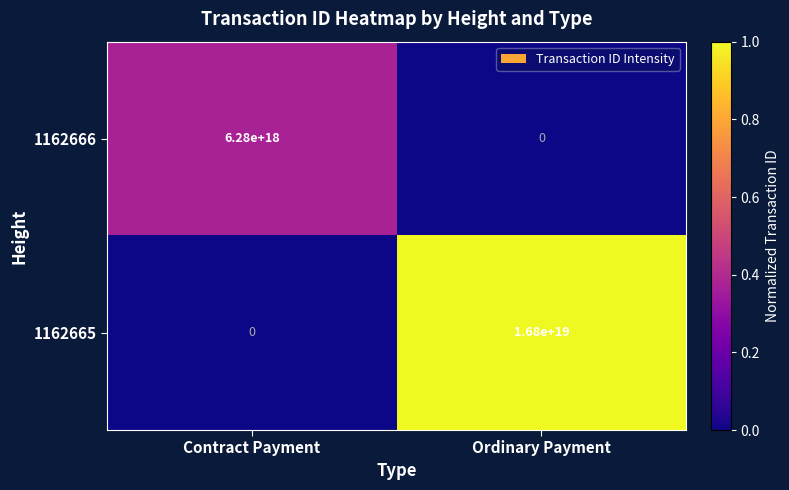

At which label does 1162665 reach its peak?

Ordinary Payment